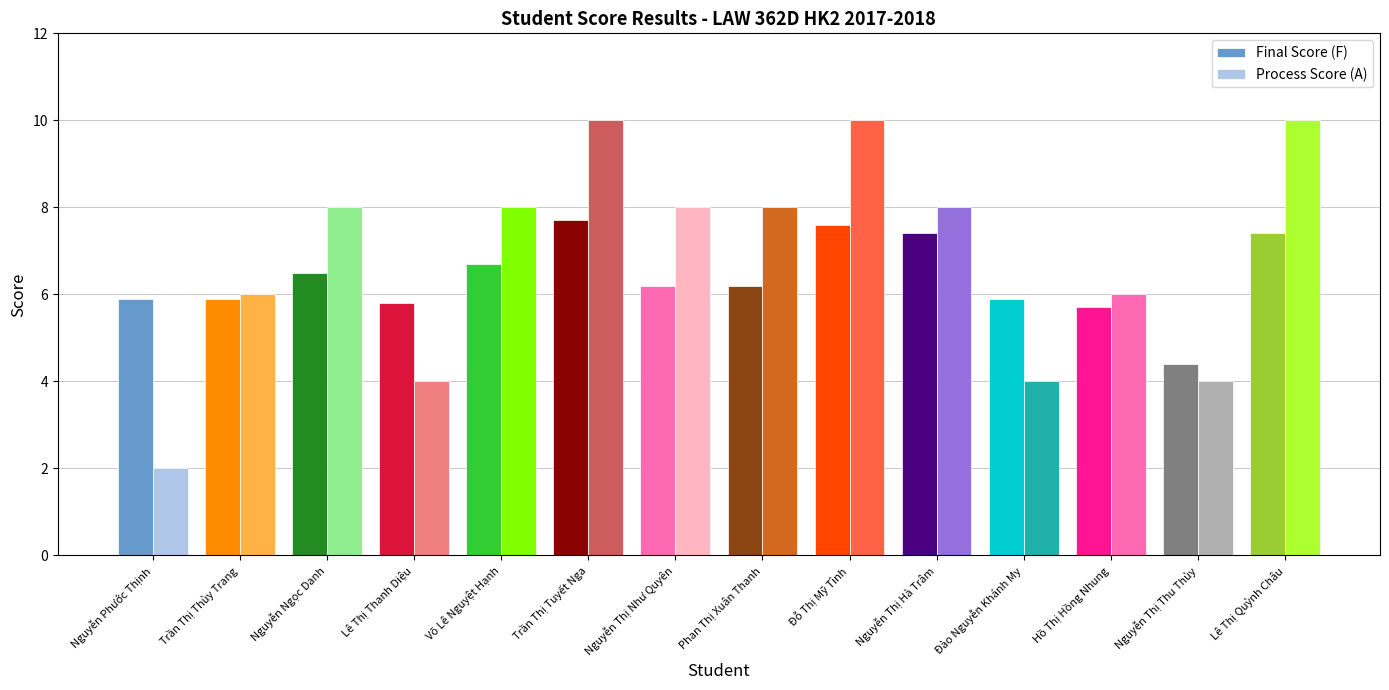

Reading left to right, what are all the values shown in this chart?

Final Score (F): Nguyễn Phước Thịnh=5.9	Trần Thị Thùy Trang=5.9	Nguyễn Ngọc Danh=6.5	Lê Thị Thanh Diệu=5.8	Võ Lê Nguyệt Hạnh=6.7	Trần Thị Tuyết Nga=7.7	Nguyễn Thị Như Quyên=6.2	Phan Thị Xuân Thanh=6.2	Đỗ Thị Mỹ Tình=7.6	Nguyễn Thị Hà Trâm=7.4	Đào Nguyễn Khánh My=5.9	Hồ Thị Hồng Nhung=5.7	Nguyễn Thị Thu Thủy=4.4	Lê Thị Quỳnh Châu=7.4
Process Score (A): Nguyễn Phước Thịnh=2.0	Trần Thị Thùy Trang=6.0	Nguyễn Ngọc Danh=8.0	Lê Thị Thanh Diệu=4.0	Võ Lê Nguyệt Hạnh=8.0	Trần Thị Tuyết Nga=10.0	Nguyễn Thị Như Quyên=8.0	Phan Thị Xuân Thanh=8.0	Đỗ Thị Mỹ Tình=10.0	Nguyễn Thị Hà Trâm=8.0	Đào Nguyễn Khánh My=4.0	Hồ Thị Hồng Nhung=6.0	Nguyễn Thị Thu Thủy=4.0	Lê Thị Quỳnh Châu=10.0